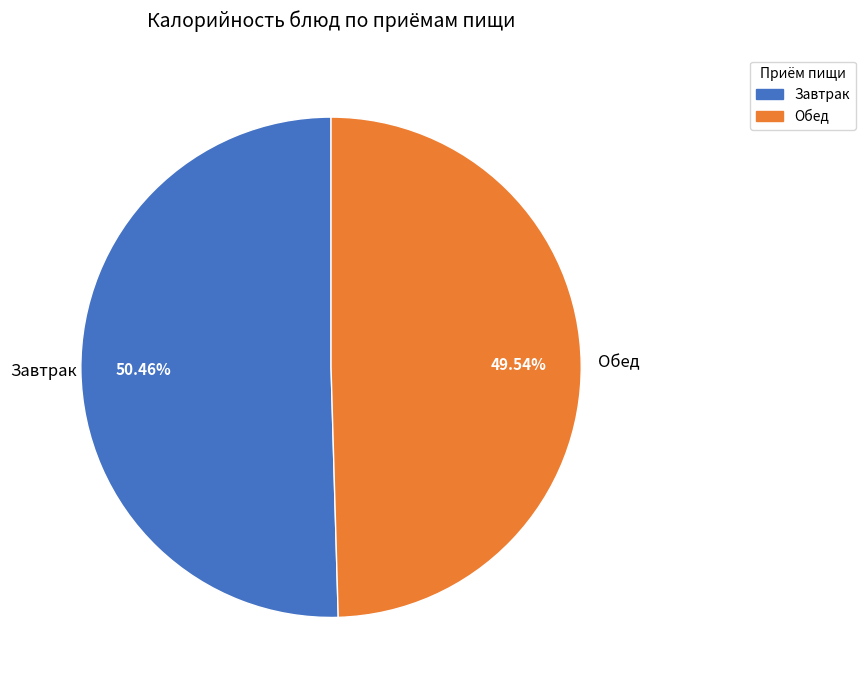

Combined, do Завтрак and Обед account for over 50%?

Yes